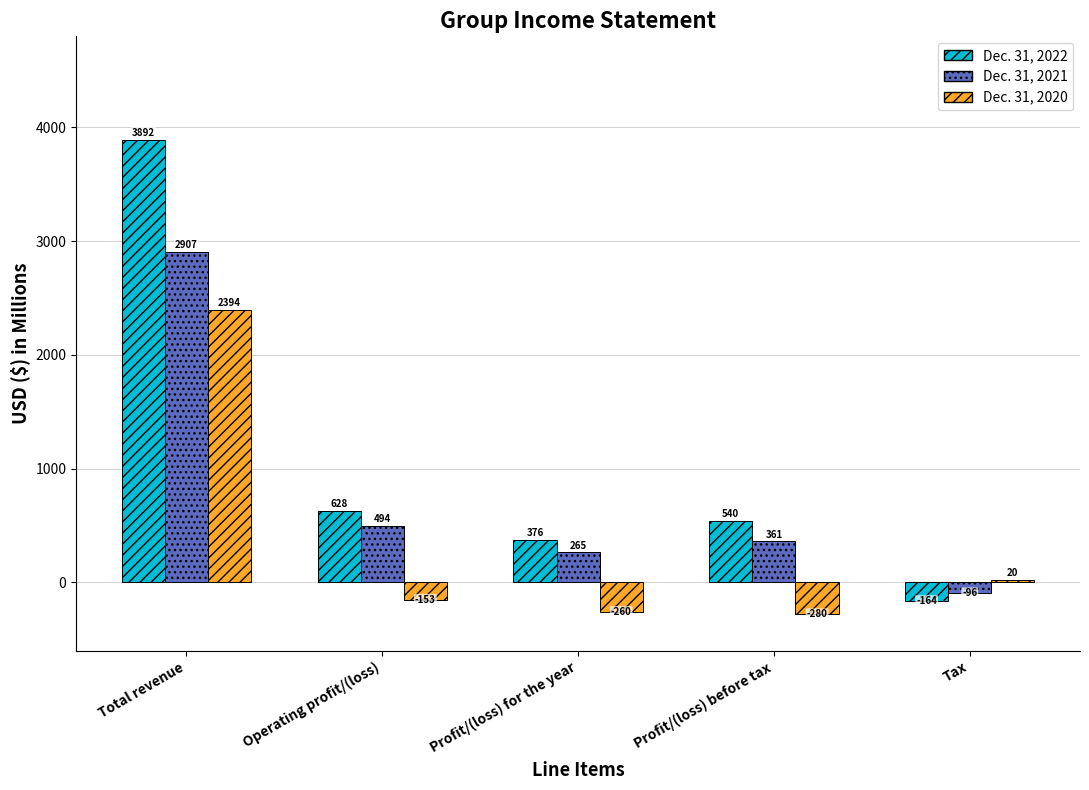

Reading left to right, list all the values displayed in this chart.

Dec. 31, 2022: Total revenue=3892	Operating profit/(loss)=628	Profit/(loss) for the year=376	Profit/(loss) before tax=540	Tax=-164
Dec. 31, 2021: Total revenue=2907	Operating profit/(loss)=494	Profit/(loss) for the year=265	Profit/(loss) before tax=361	Tax=-96
Dec. 31, 2020: Total revenue=2394	Operating profit/(loss)=-153	Profit/(loss) for the year=-260	Profit/(loss) before tax=-280	Tax=20